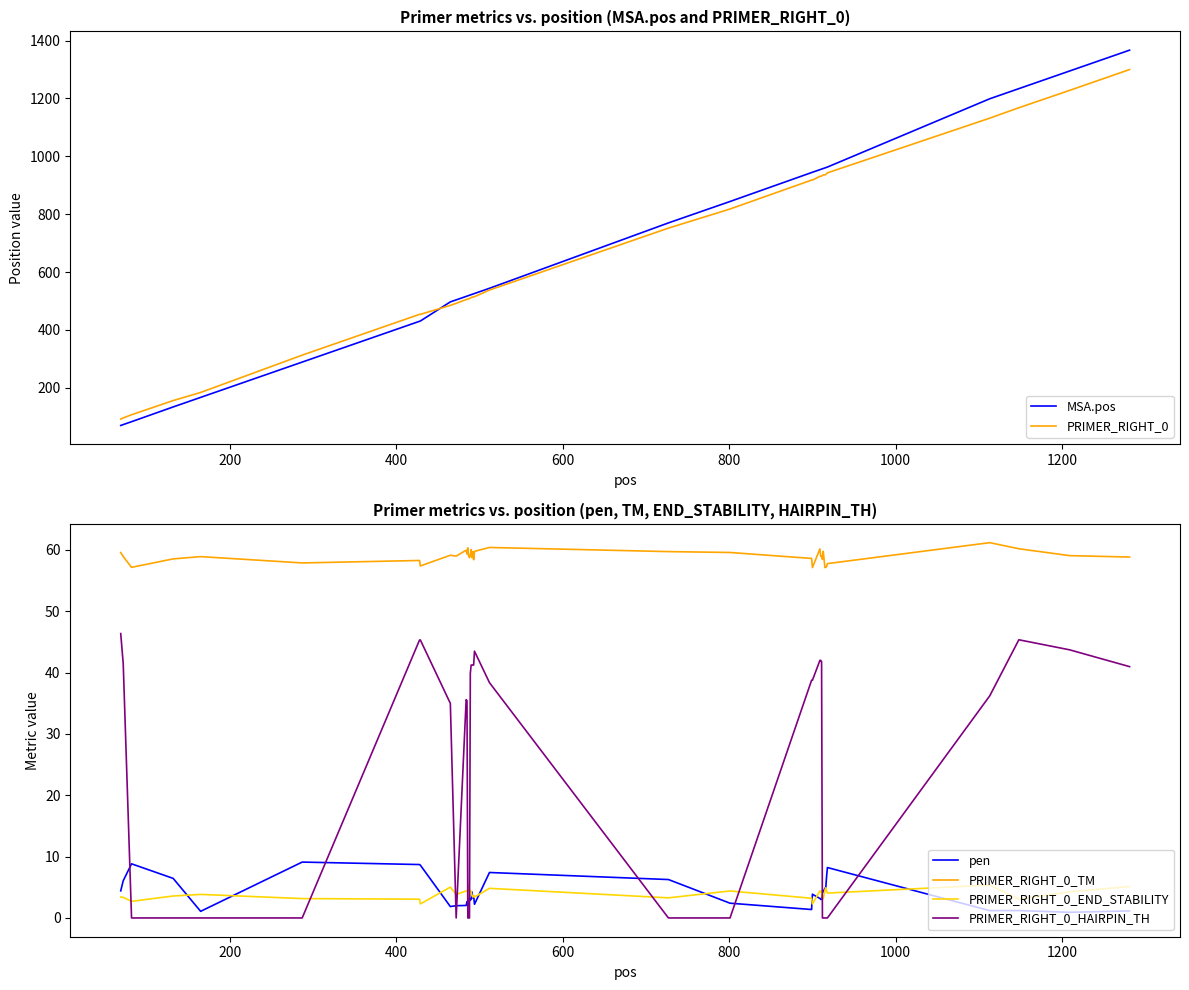

After their last crossing, which series has the higher values: PRIMER_RIGHT_0 or MSA.pos?

MSA.pos